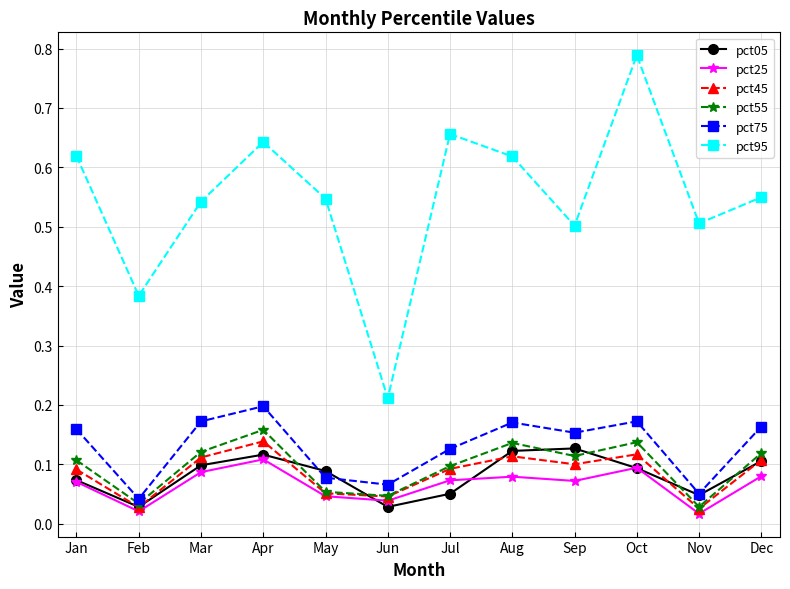

True or false: pct95 has more than 1 points higher than both neighbors.

True